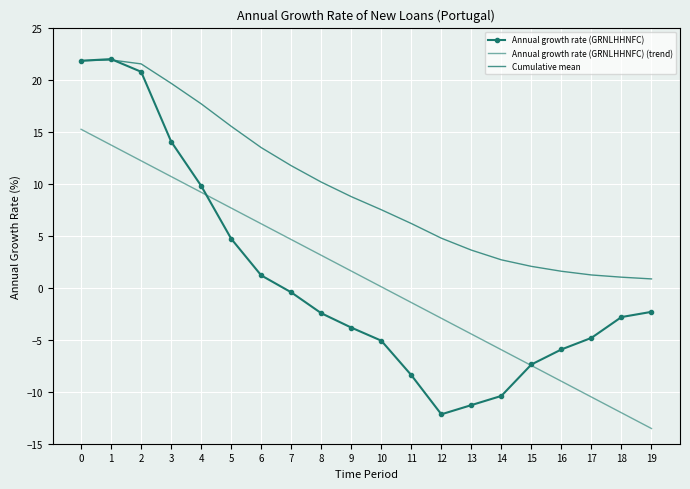

What is the difference between the maximum and second lowest values in the Annual growth rate (GRNLHHNFC) series?

33.3